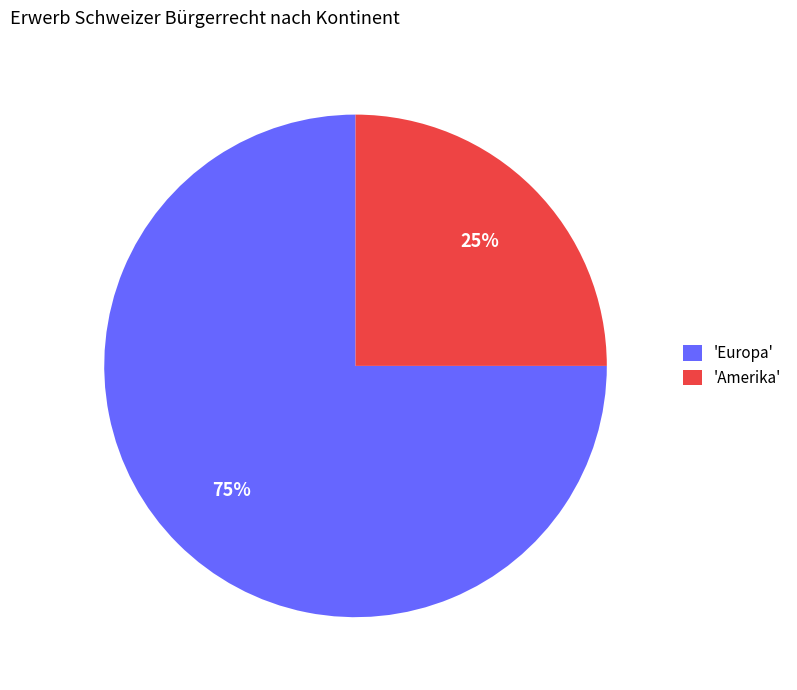

Which category has the smallest portion of the pie?

'Amerika'